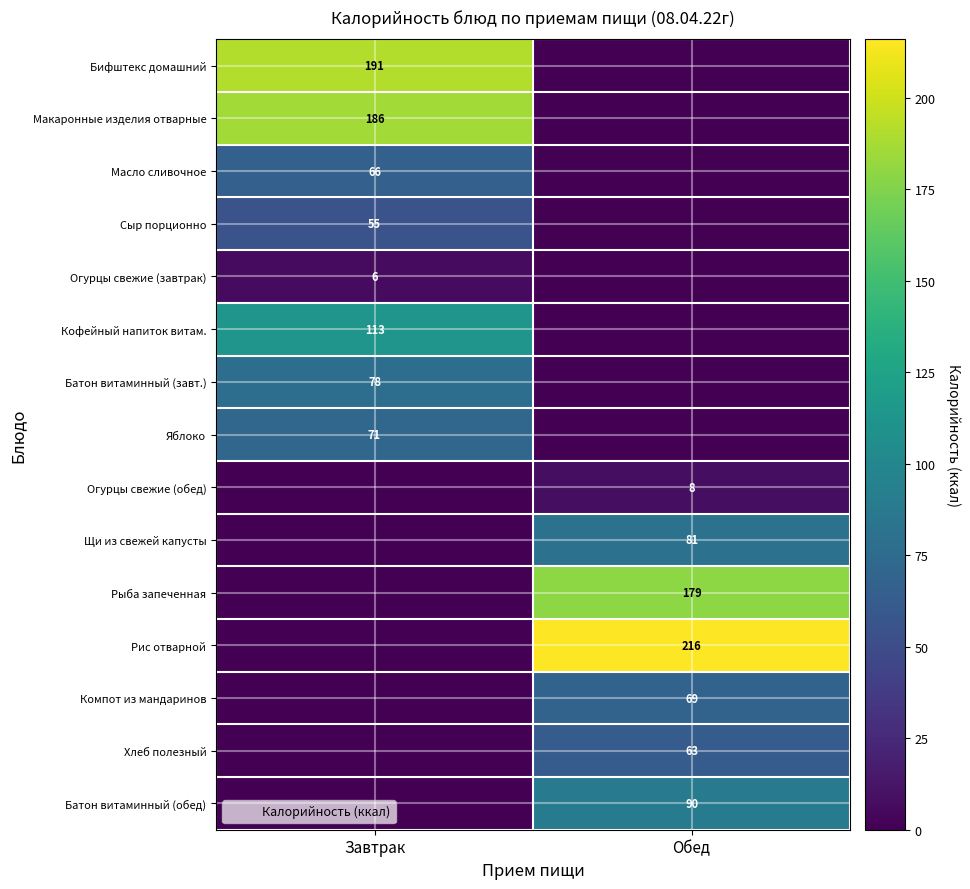

Is it true that Бифштекс домашний equals 131 at Завтрак?

False